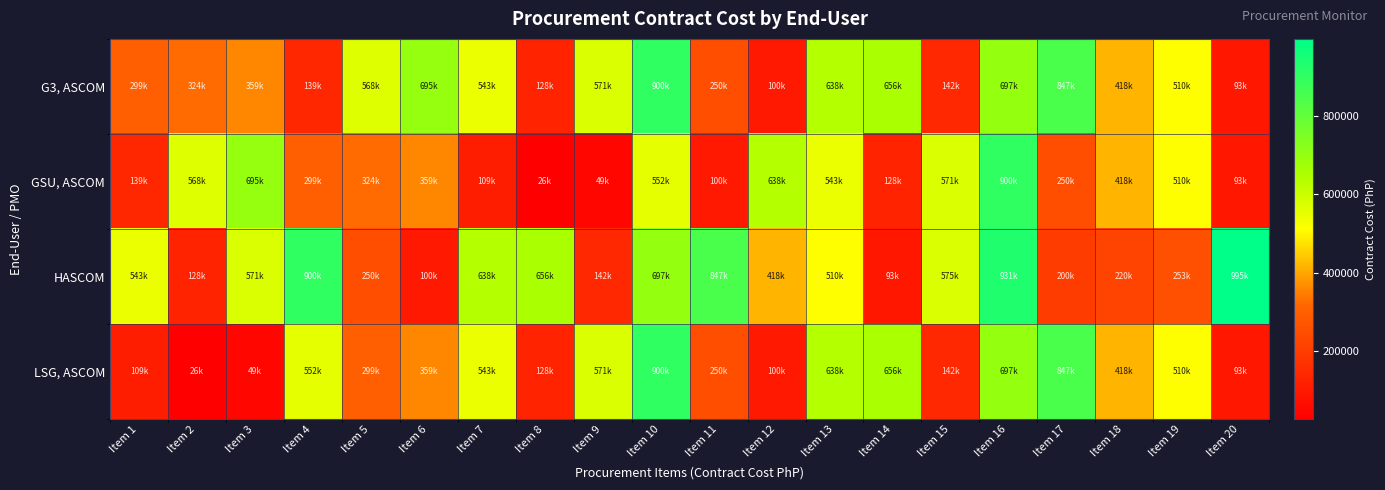

Between Item 4 and Item 18, which series saw the biggest shift?

HASCOM